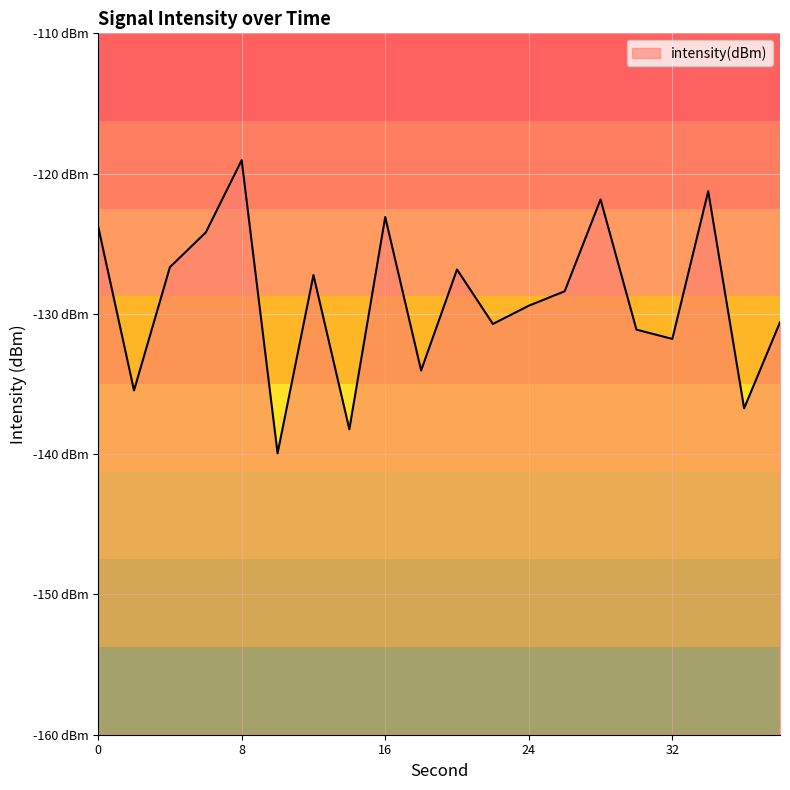

Which label corresponds to the largest value in the chart?

8